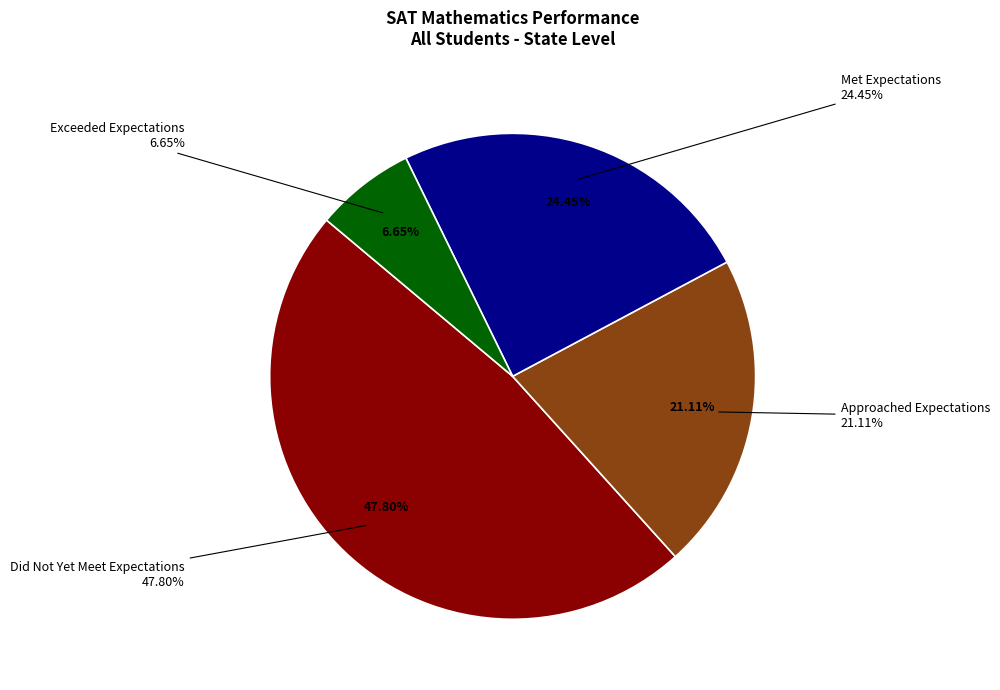

To the nearest percent, what portion does Met Expectations represent?

24%